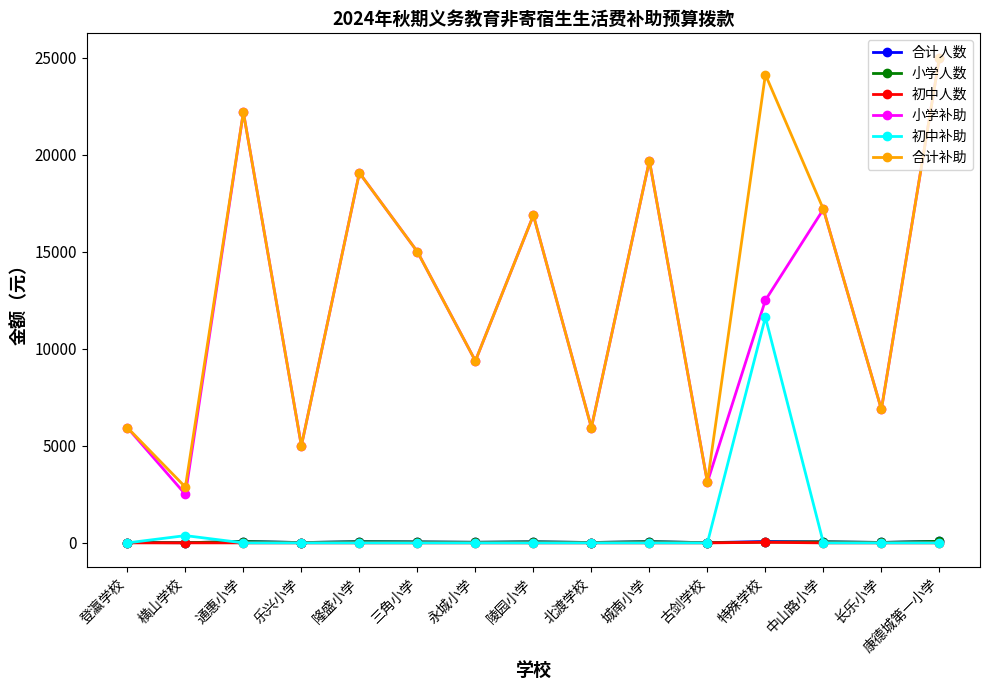

What are all the series names shown in the legend?

合计人数, 小学人数, 初中人数, 小学补助, 初中补助, 合计补助